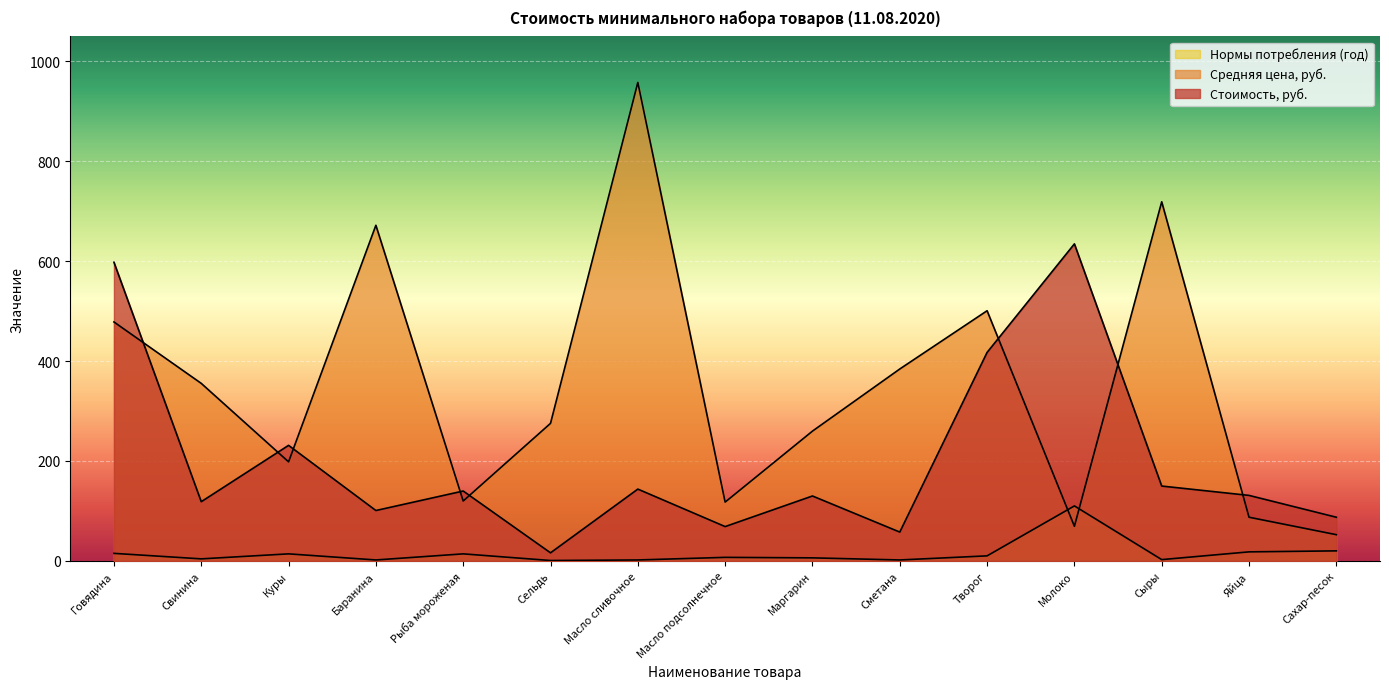

What is the total value across all series at Сахар-песок?

159.7